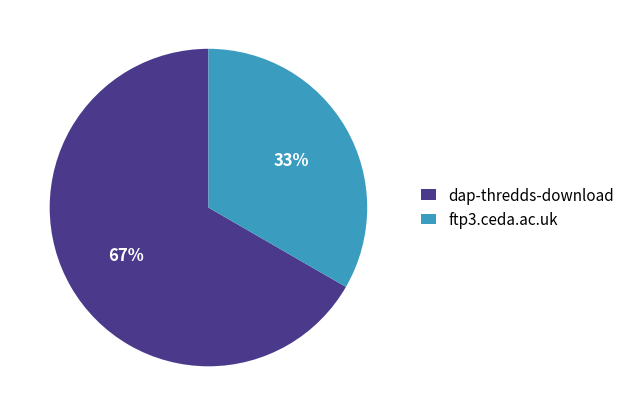

The ftp3.ceda.ac.uk slice represents 40% of the pie. True or false?

False